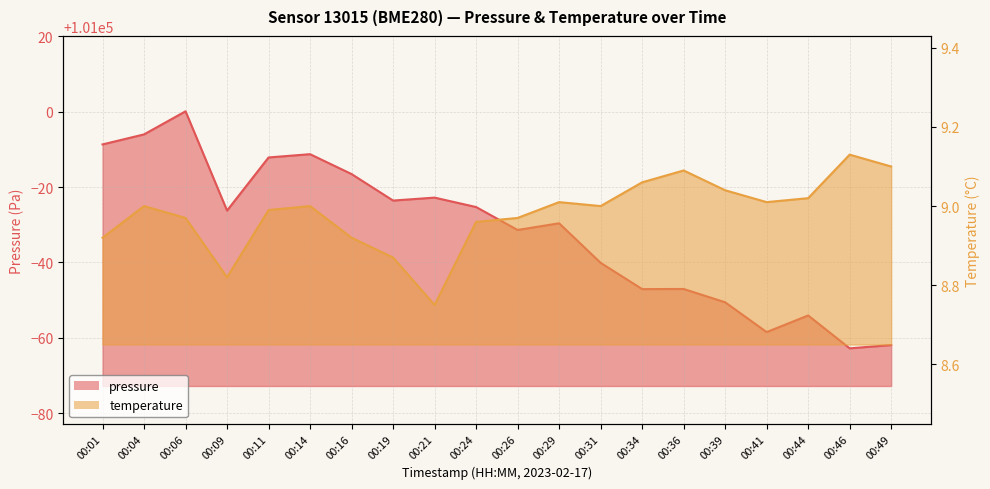

What is the sum of the pressure values at 00:19 and 00:01?

201967.8